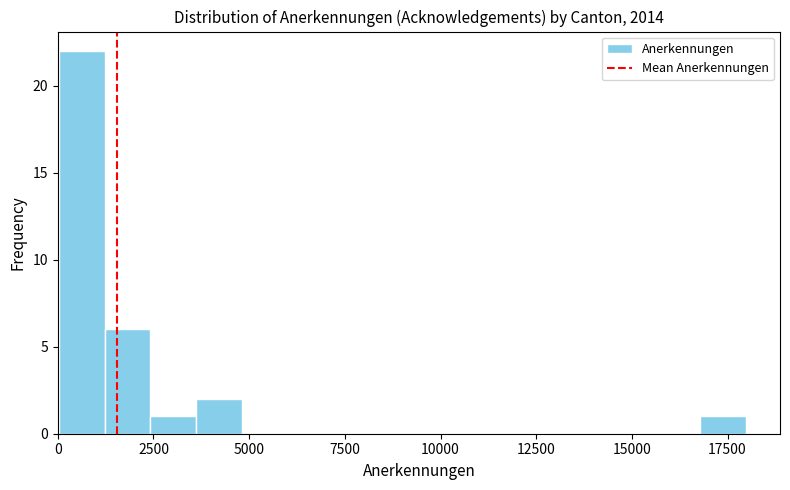

Around what value on the x-axis is the tallest bar? Give the approximate position of its centre, as read against the axis.

500